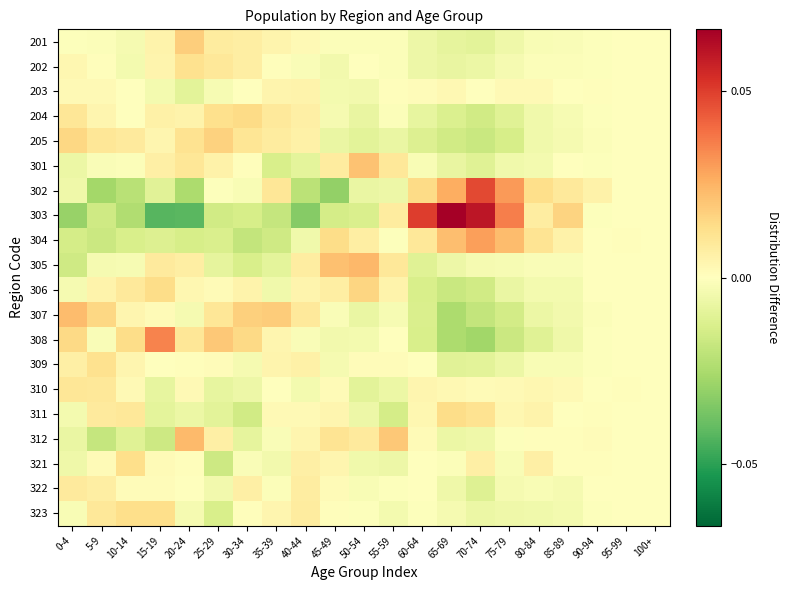

Rank the series by their maximum value, from lowest to highest.

203, 322, 310, 202, 309, 321, 323, 311, 204, 306, 205, 201, 301, 307, 312, 305, 304, 308, 302, 303